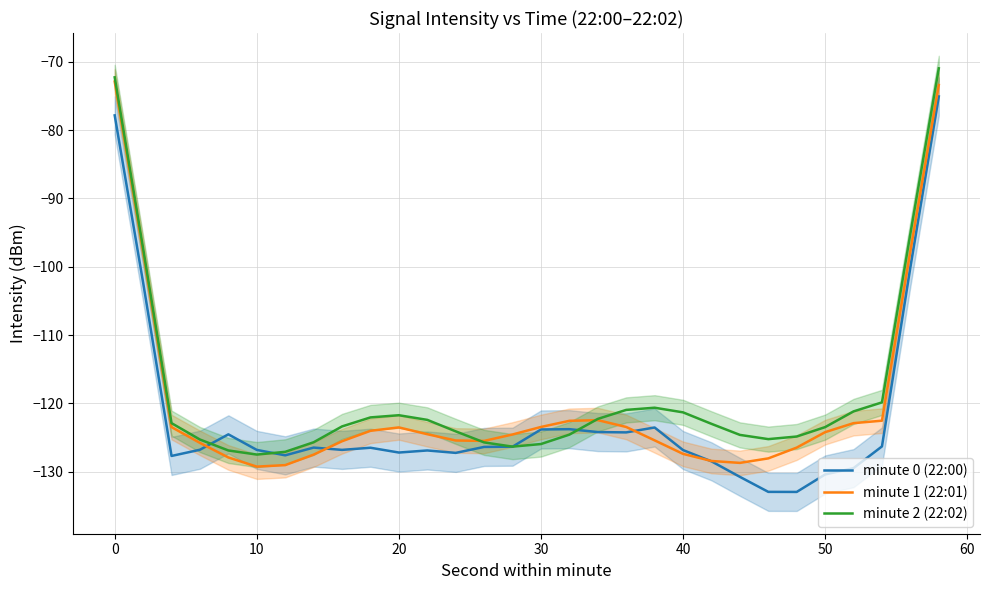

What is the difference between the highest and lowest values at 10?

4.8